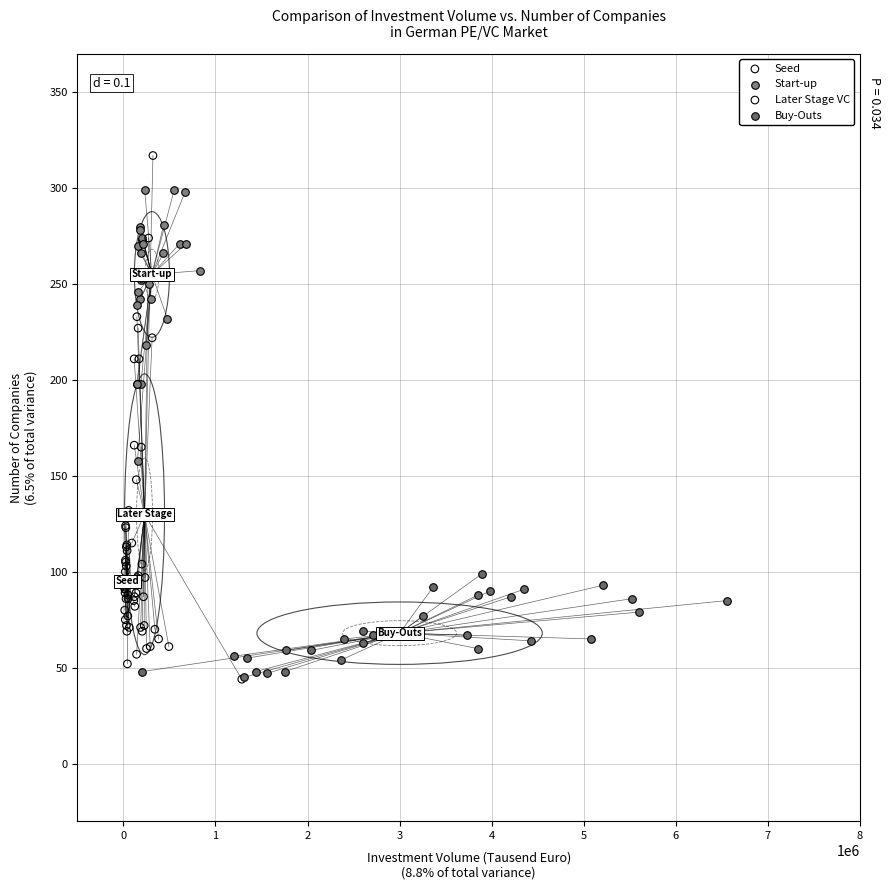

Which series has the widest spread of Y values?

Later Stage VC